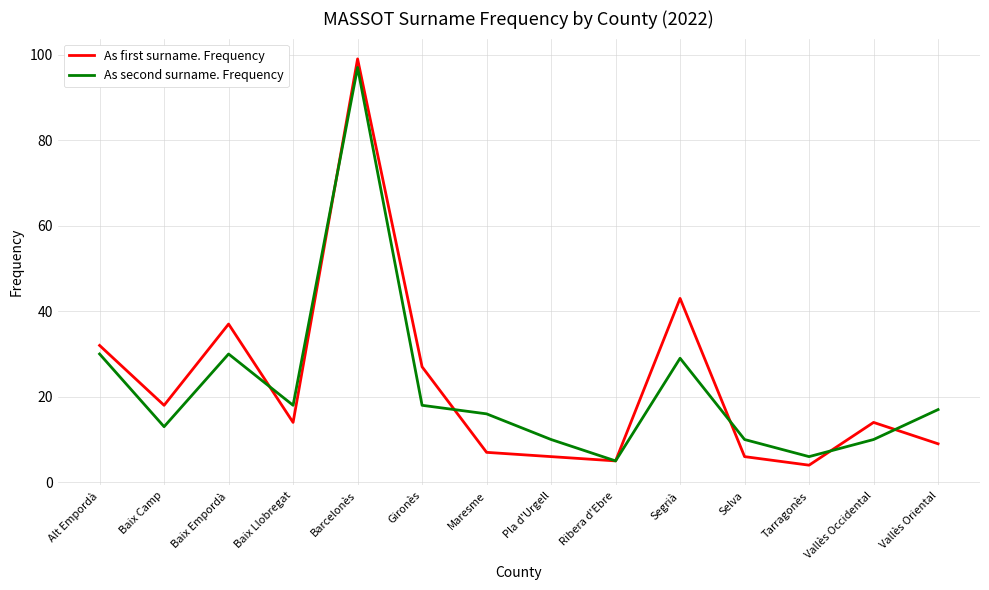

What is the average value of the As first surname. Frequency series?

23